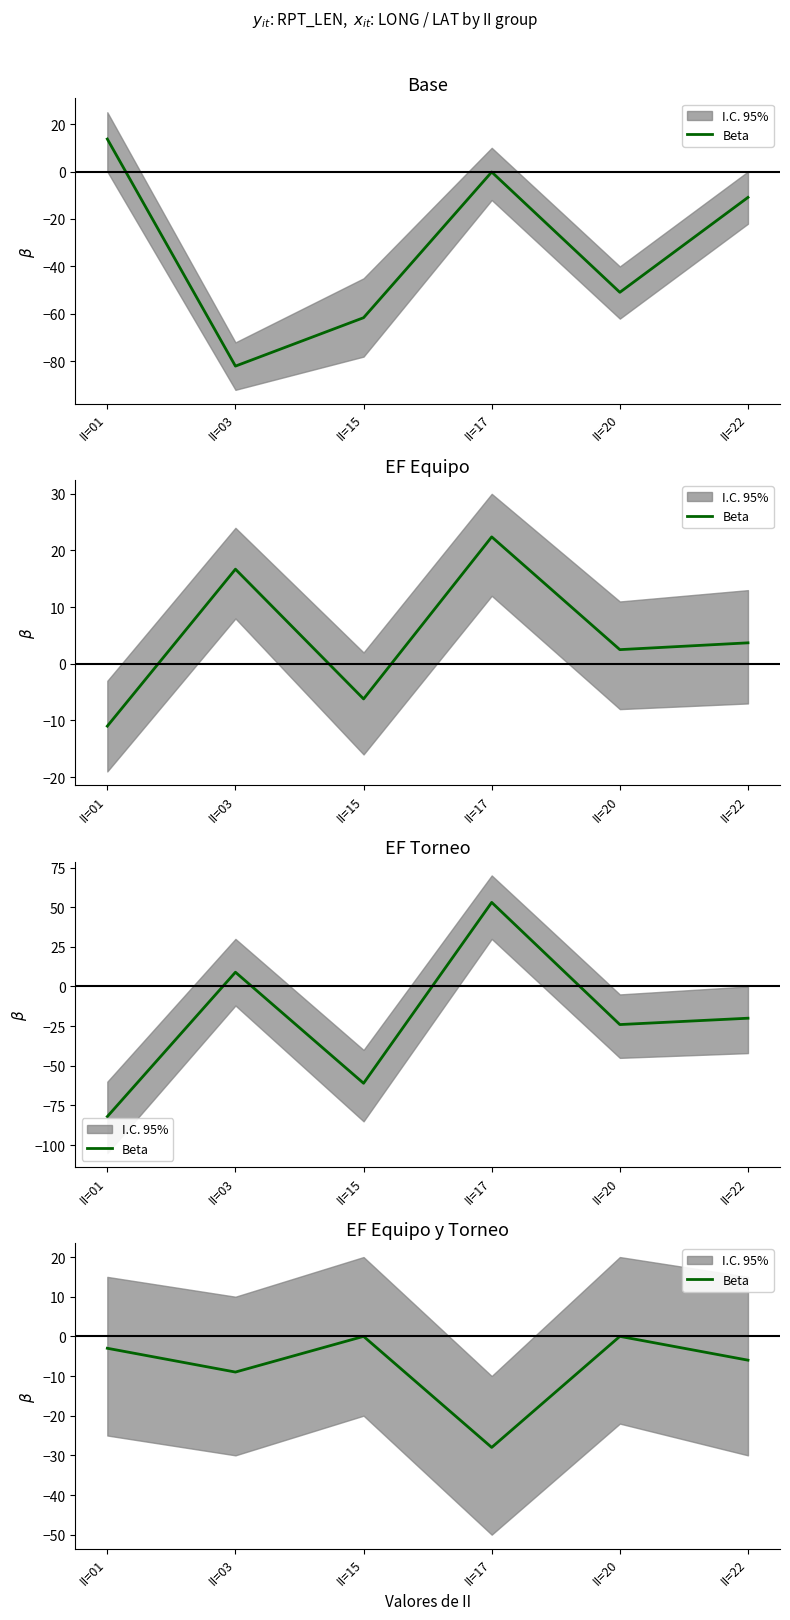

Rank the categories by value from highest to lowest.

II=15, II=20, II=01, II=22, II=03, II=17